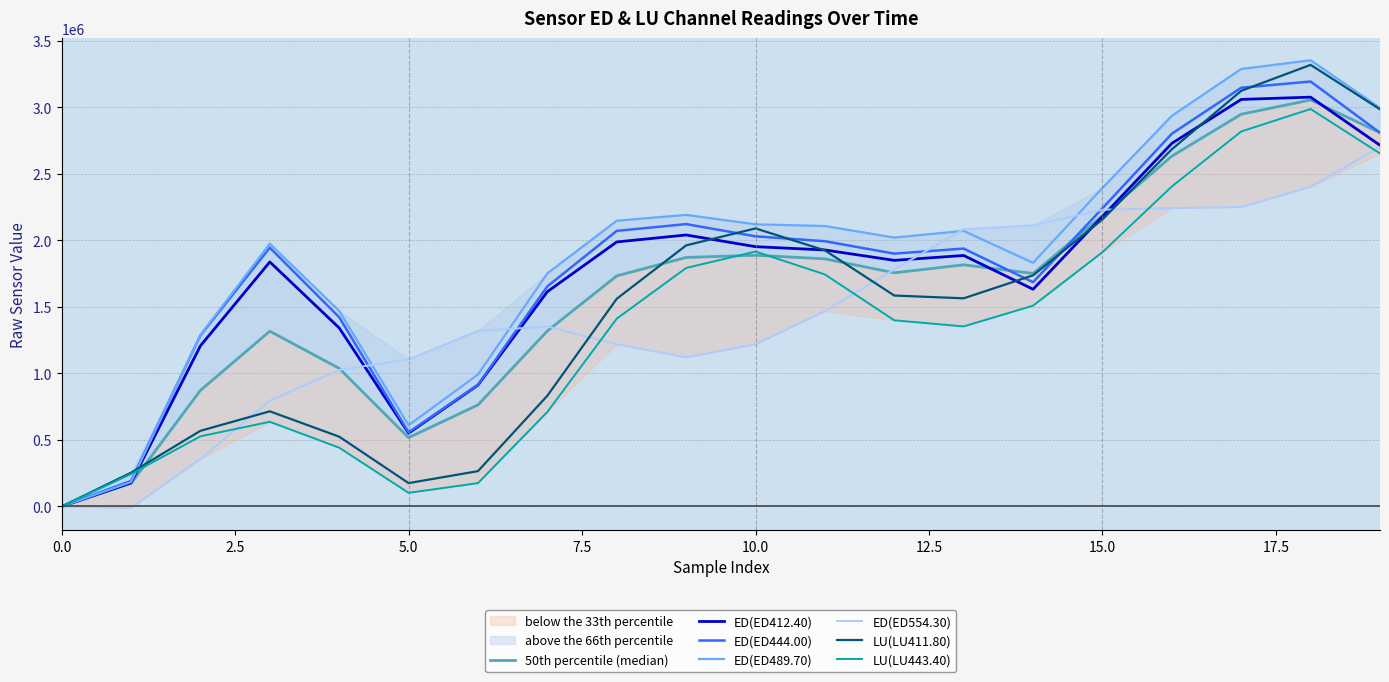

How many categories are shown in the chart?

20